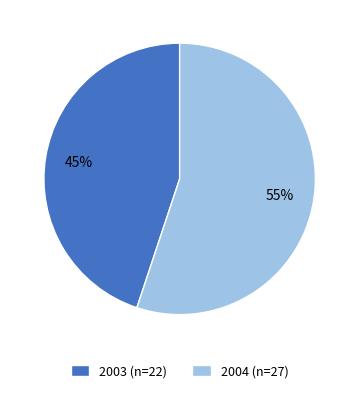

Rank the categories by value from lowest to highest.

2003, 2004